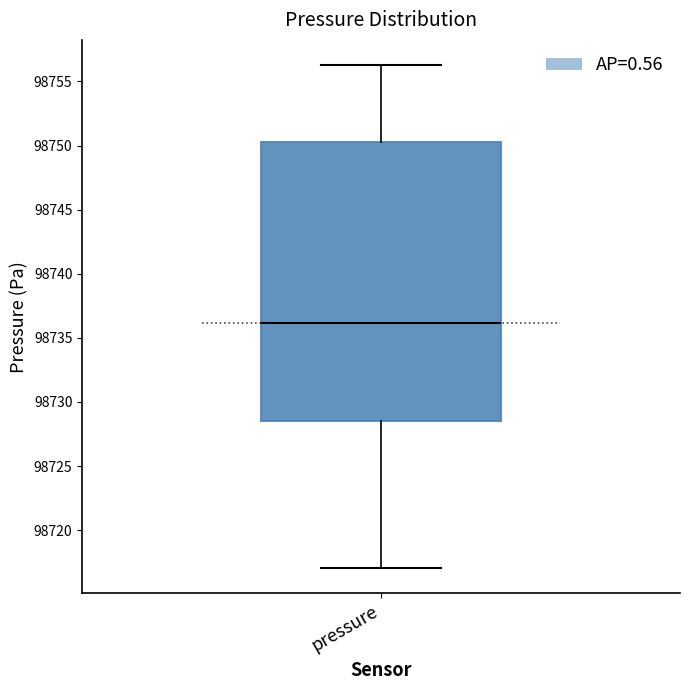

Transcribe this box plot: give where the median line is, the range the box spans, and where the two whiskers end, as read against the y-axis. The values are not printed on the chart, so give them approximately, as read against the axis.

median 98736.0, box 98728.5 to 98750.5, whiskers 98717.0 to 98756.5